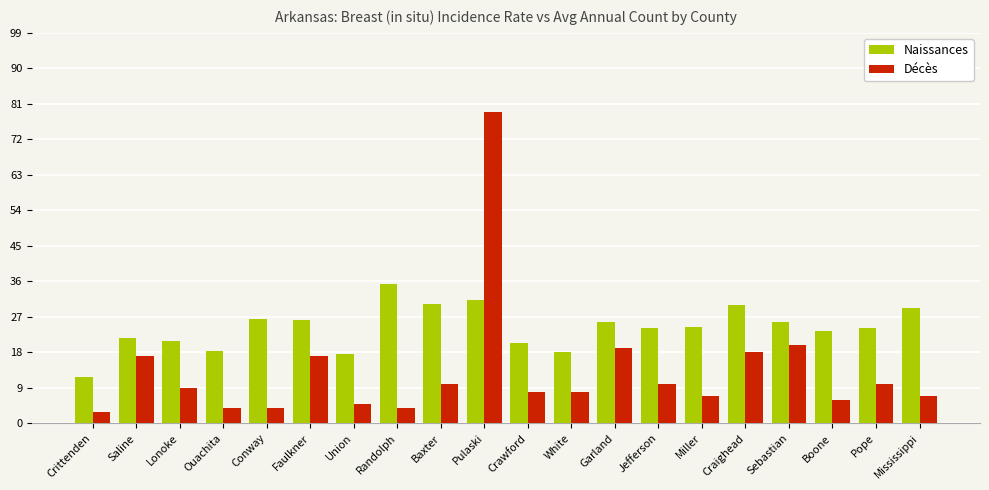

What is the difference between the Naissances values at Conway and Crawford?

6.0